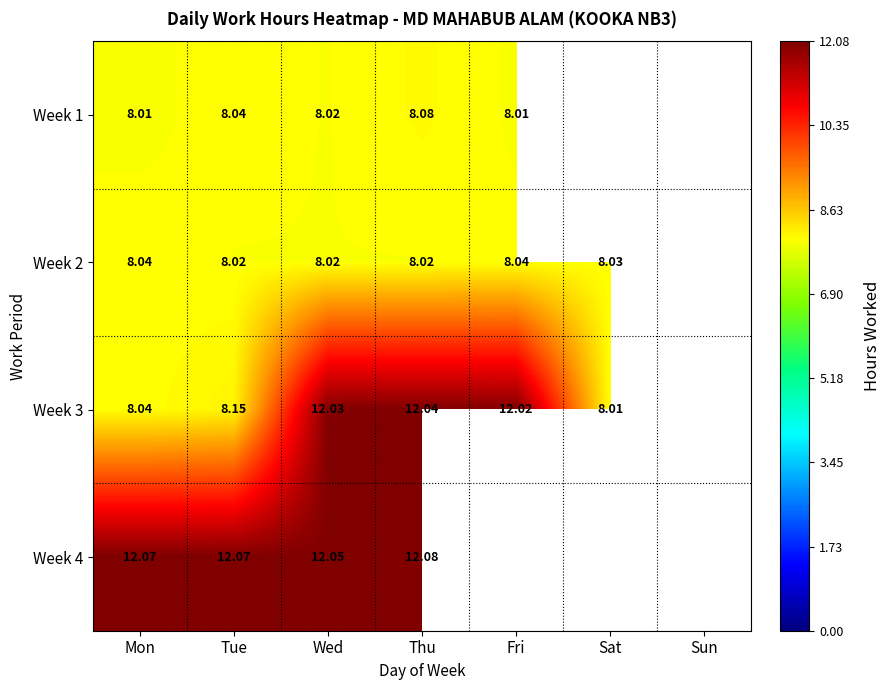

Which series has the largest total across all categories?

Week 3